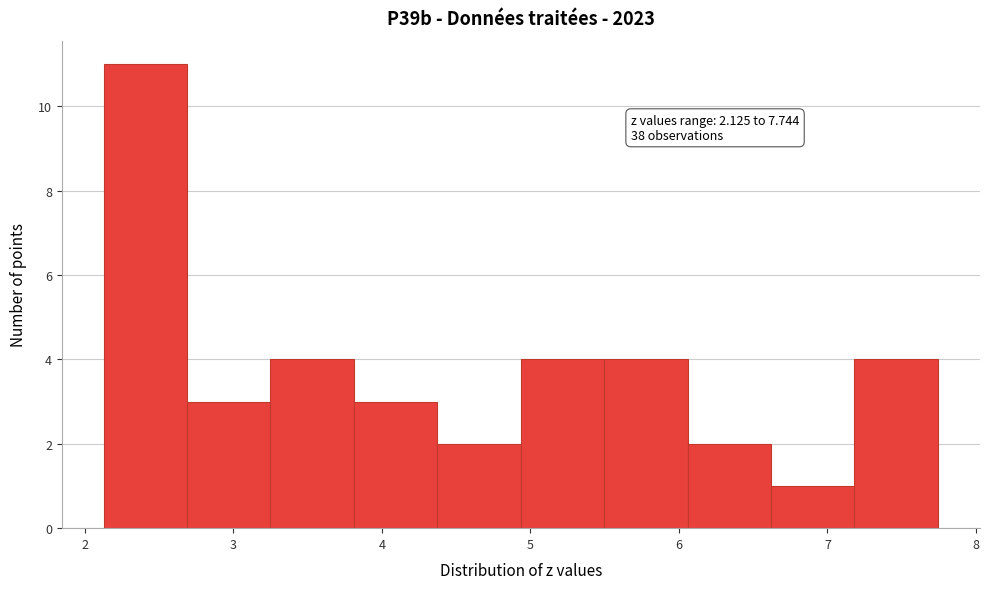

Which range on the x-axis has the tallest bar?

2.1 to 2.7